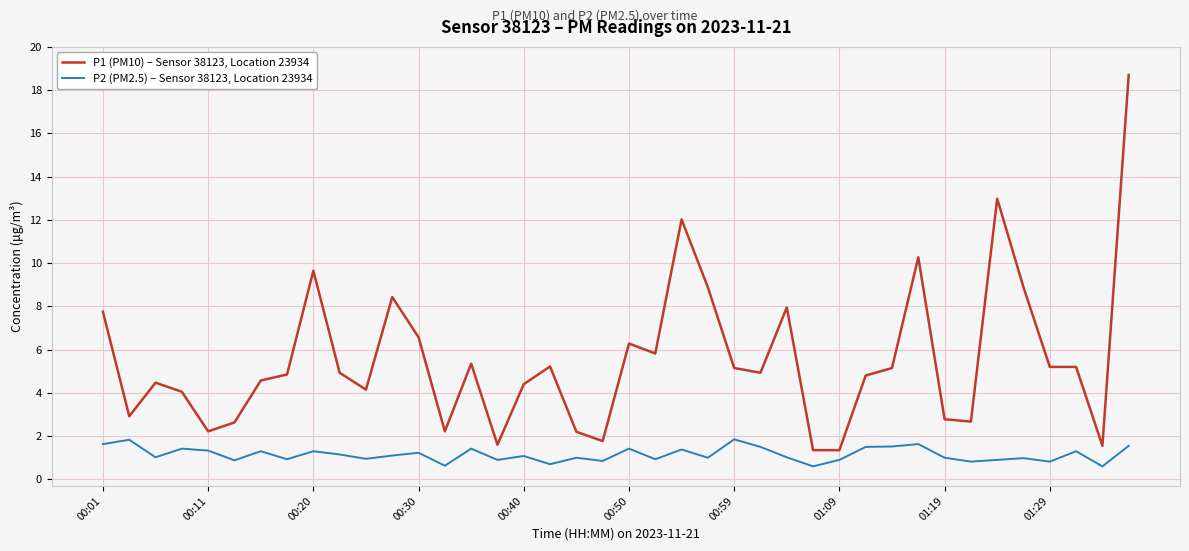

True or false: P2 (PM2.5) – Sensor 38123, Location 23934 and P1 (PM10) – Sensor 38123, Location 23934 intersect in this chart.

False